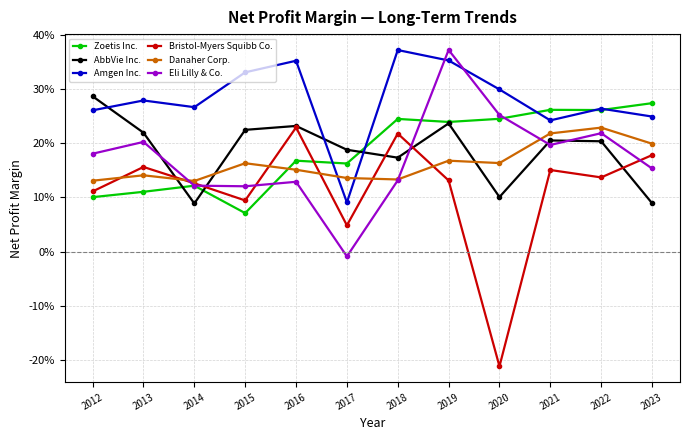

The value of Amgen Inc. at 2018 is 0.4. True or false?

True